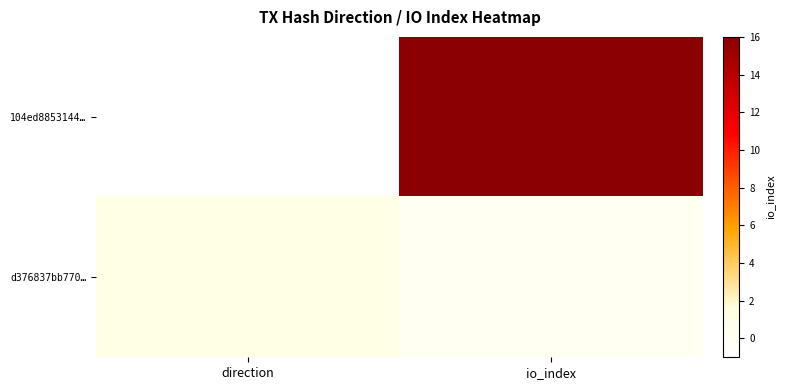

Reading left to right, transcribe all the data shown in this chart.

104ed8853144…: direction=-1	io_index=16
d376837bb770…: direction=1	io_index=0